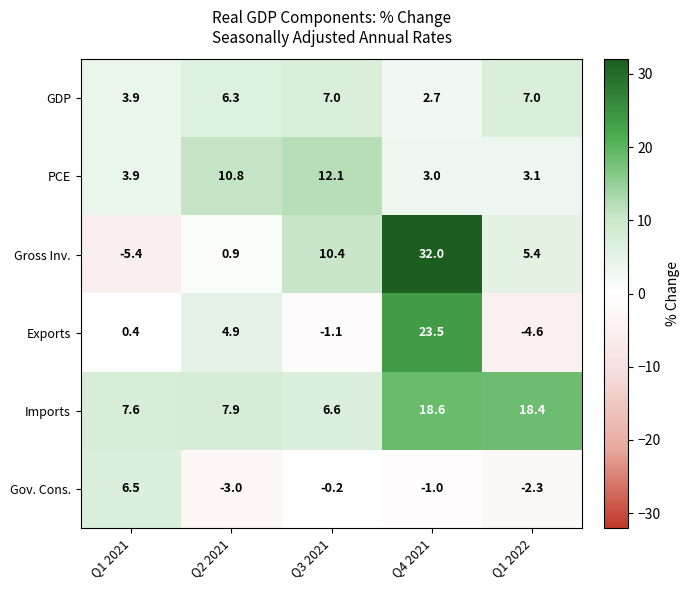

What is the average value of the GDP series?

5.4